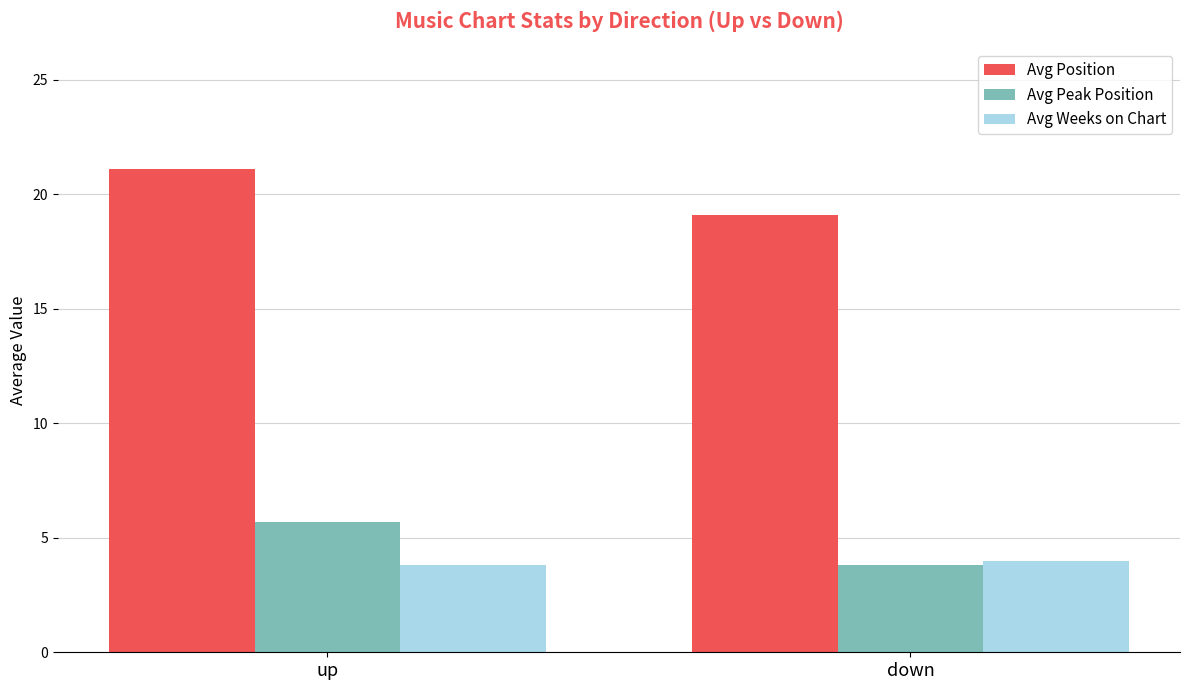

Reading left to right, transcribe all the data shown in this chart.

Avg Position: 21.1	19.1
Avg Peak Position: 5.7	3.8
Avg Weeks on Chart: 3.8	4.0